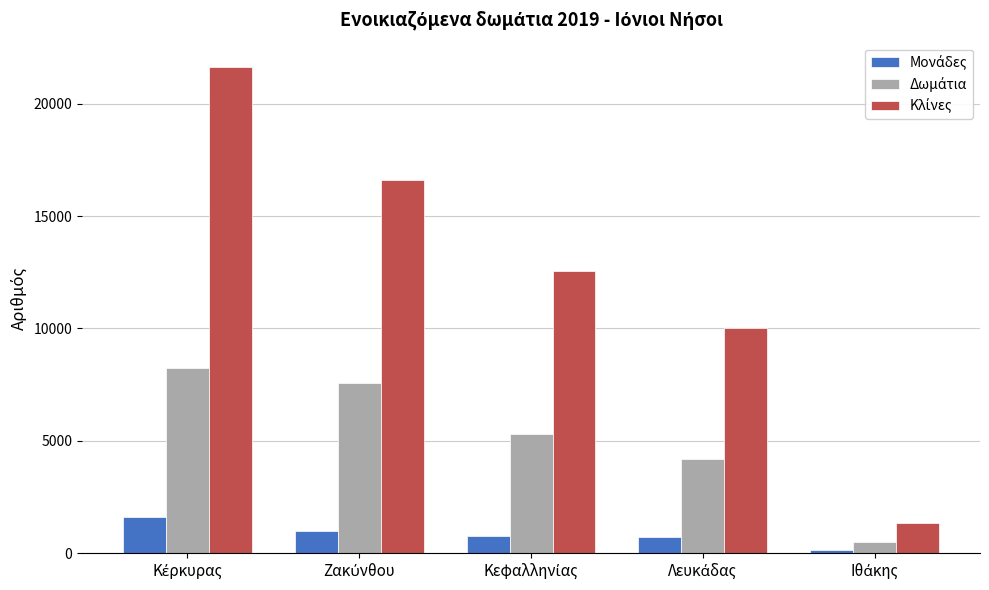

How many bars are there in each group?

3